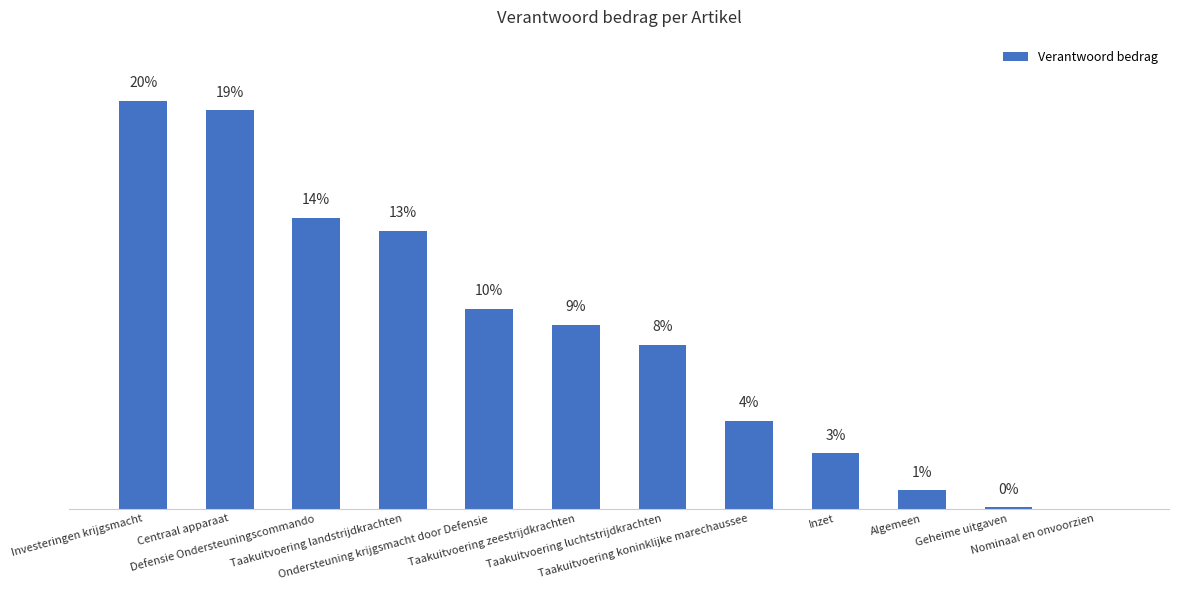

List the labels in order of value, largest first.

Investeringen krijgsmacht, Centraal apparaat, Defensie Ondersteuningscommando, Taakuitvoering landstrijdkrachten, Ondersteuning krijgsmacht door Defensie, Taakuitvoering zeestrijdkrachten, Taakuitvoering luchtstrijdkrachten, Taakuitvoering koninklijke marechaussee, Inzet, Algemeen, Geheime uitgaven, Nominaal en onvoorzien